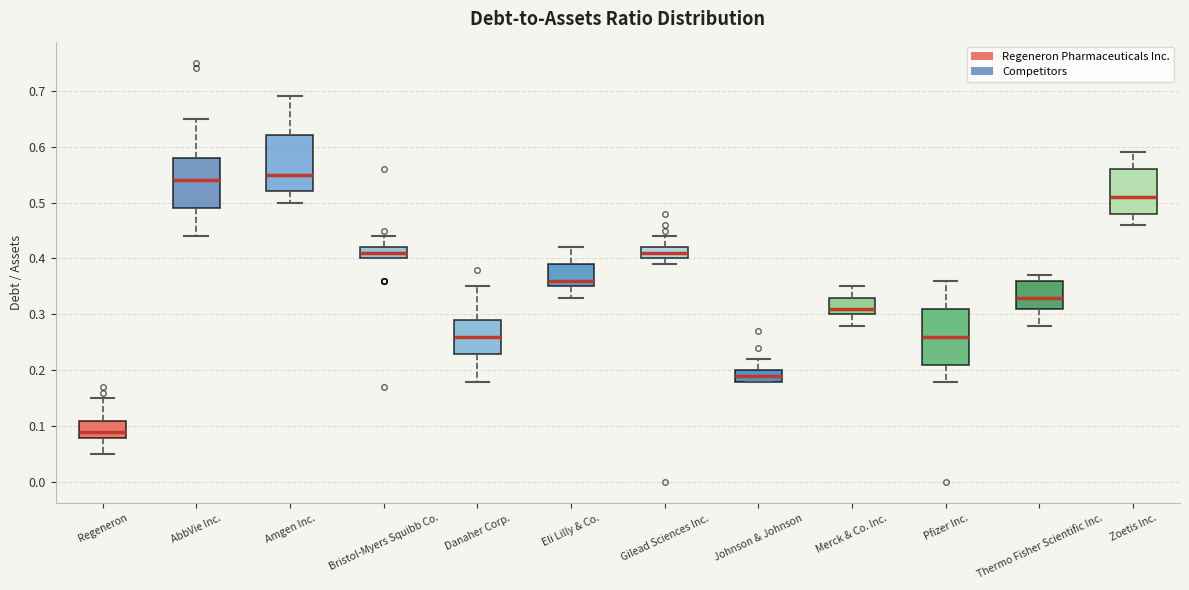

Where does the upper whisker of the box for Thermo Fisher Scientific Inc. end on the y-axis? The values are not printed on the chart, so give them approximately, as read against the axis.

0.37